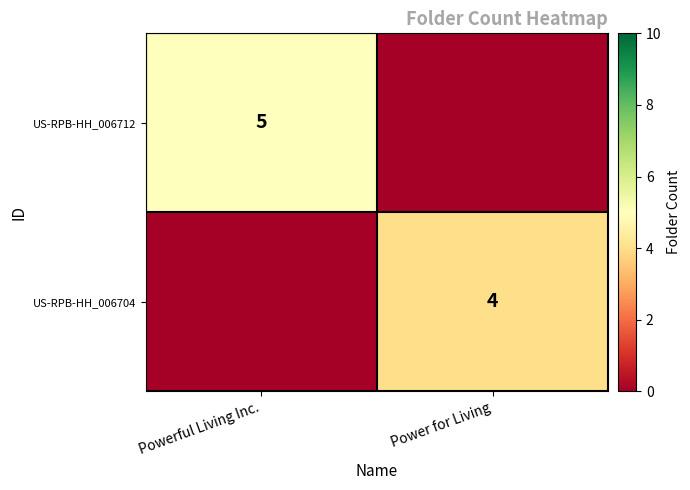

Is the value of US-RPB-HH_006704 at Power for Living greater than the value of US-RPB-HH_006712 at Powerful Living Inc.?

No